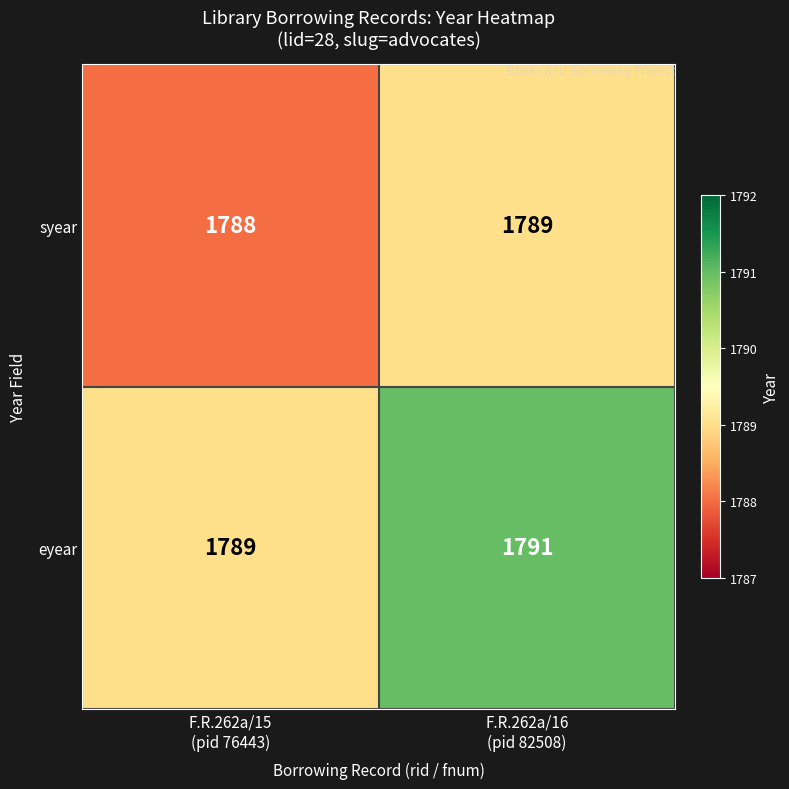

List the series in order of their overall mean, lowest first.

syear, eyear